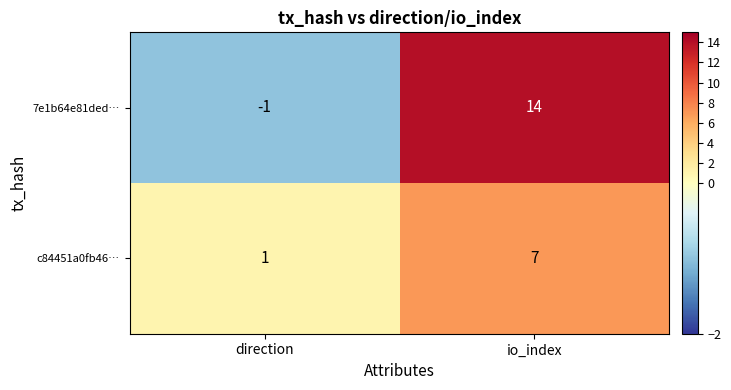

Which series changed the most between direction and io_index?

7e1b64e81ded…